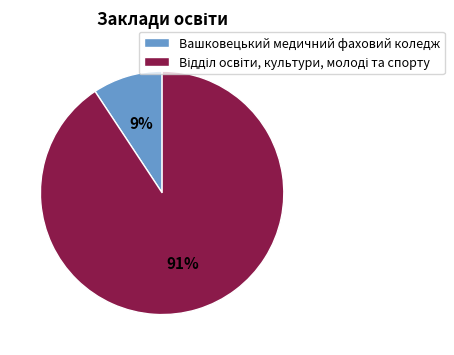

What is the smallest slice in the pie chart?

Вашковецький медичний фаховий коледж